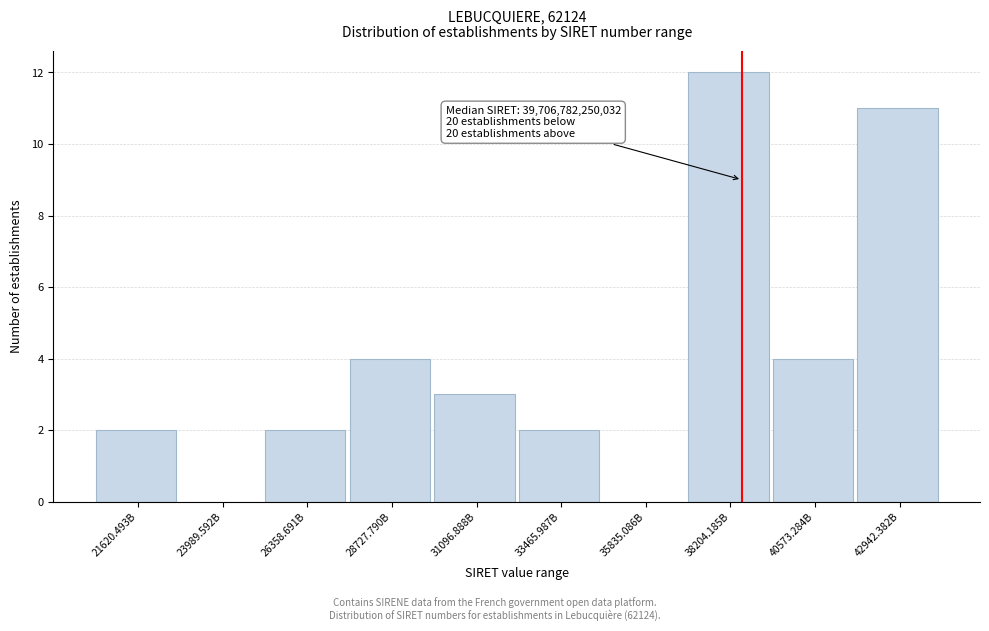

Reading left to right, list all the values displayed in this chart.

21620.493B=2	23989.592B=0	26358.691B=2	28727.790B=4	31096.888B=3	33465.987B=2	35835.086B=0	38204.185B=12	40573.284B=4	42942.382B=11